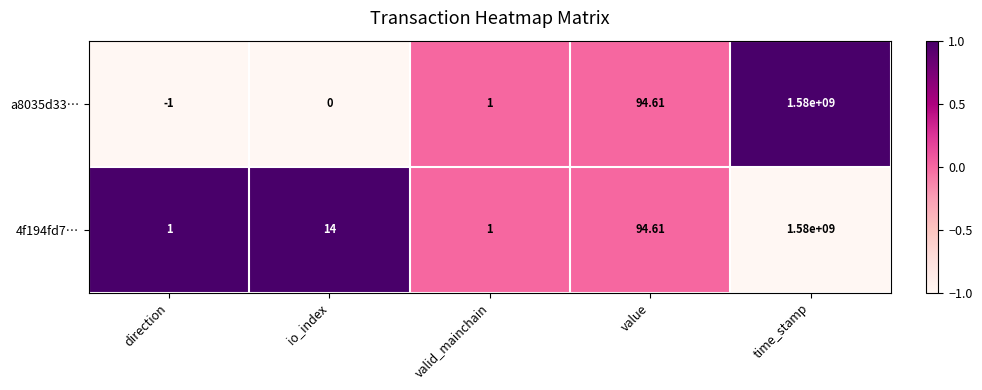

At which label does a8035d33… reach its minimum?

direction